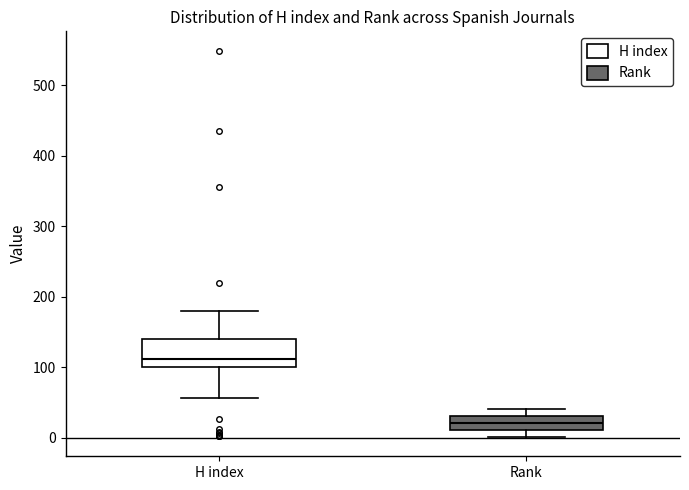

Which box's median line is the lowest?

Rank